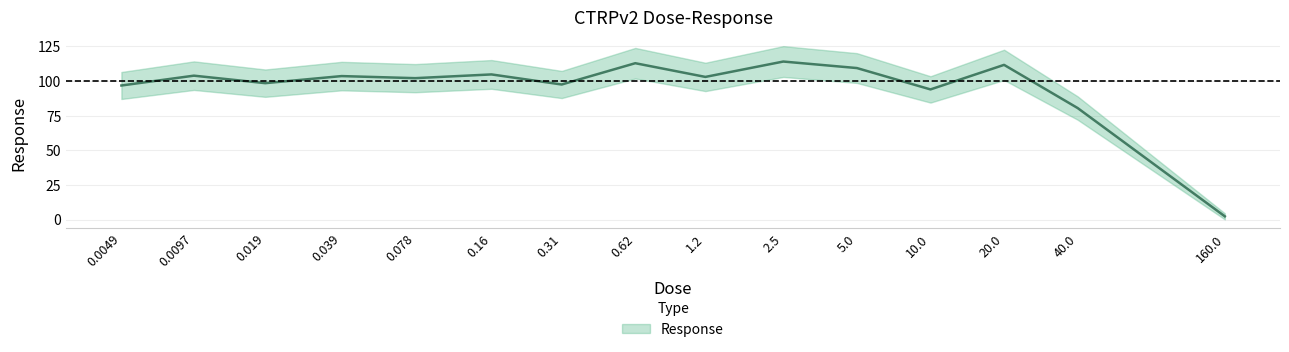

What is the ratio of the value at 0.62 to the value at 0.078?

1.1